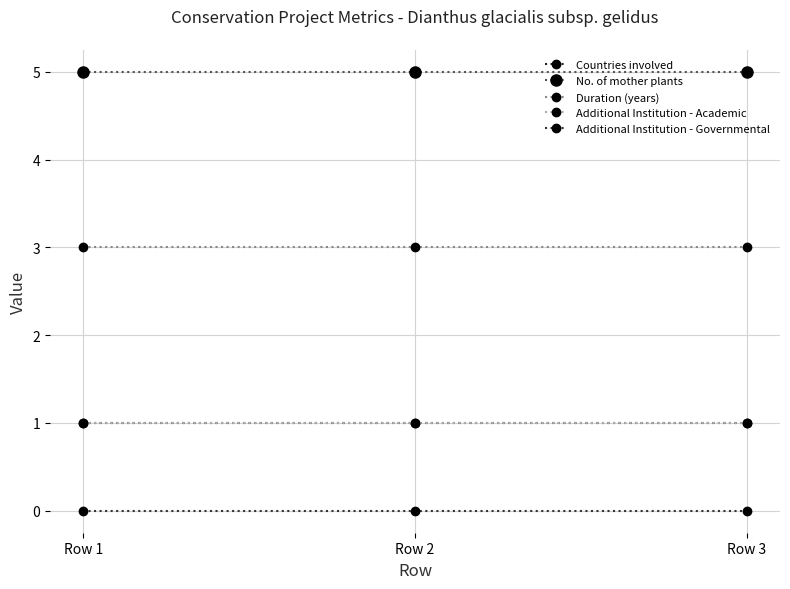

Is this an area chart (filled region under the line)?

No